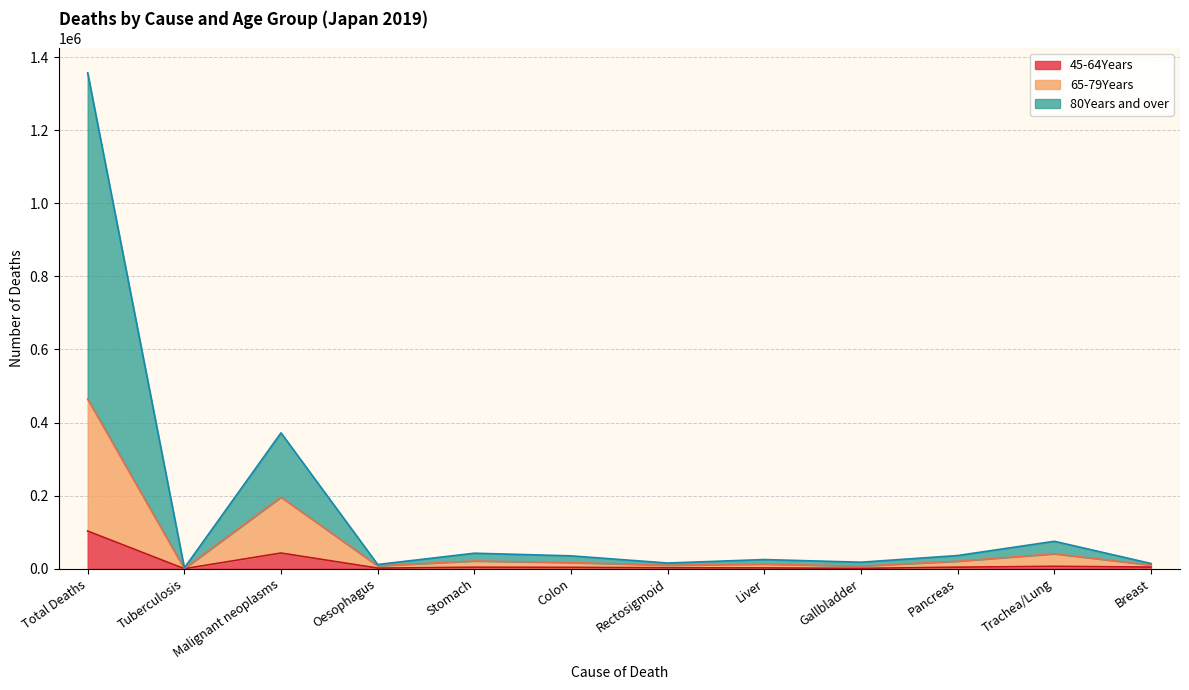

Reading right to left, what are all the values shown in this chart?

45-64Years: Breast=4540	Trachea/Lung=6584	Pancreas=4323	Gallbladder=1087	Liver=2247	Rectosigmoid=2590	Colon=3807	Stomach=4130	Oesophagus=1733	Malignant neoplasms=43019	Tuberculosis=63	Total Deaths=103104
65-79Years: Breast=10028	Trachea/Lung=40917	Pancreas=20534	Gallbladder=7233	Liver=12602	Rectosigmoid=9765	Colon=16798	Stomach=21212	Oesophagus=7813	Malignant neoplasms=195783	Tuberculosis=405	Total Deaths=464328
80Years and over: Breast=14319	Trachea/Lung=75114	Pancreas=36141	Gallbladder=17869	Liver=25138	Rectosigmoid=15645	Colon=35254	Stomach=42496	Oesophagus=11563	Malignant neoplasms=371783	Tuberculosis=2078	Total Deaths=1356943